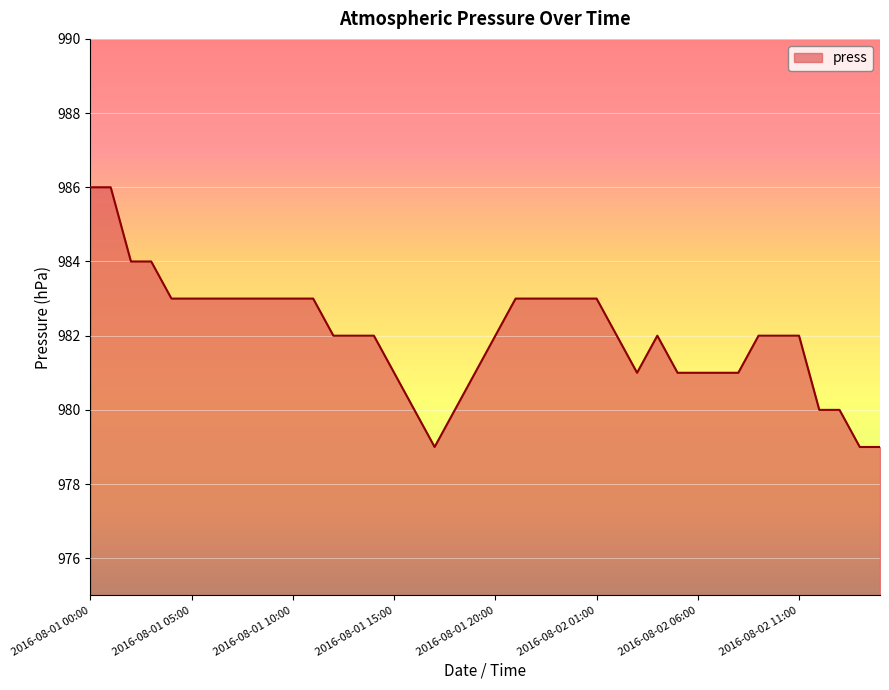

What is the minimum value shown in the chart?

979